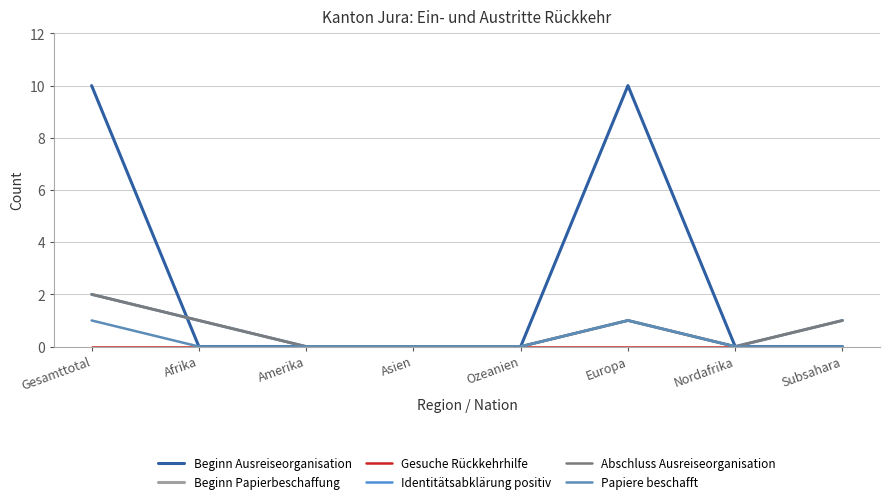

At which label does Abschluss Ausreiseorganisation first exceed 1?

Gesamttotal